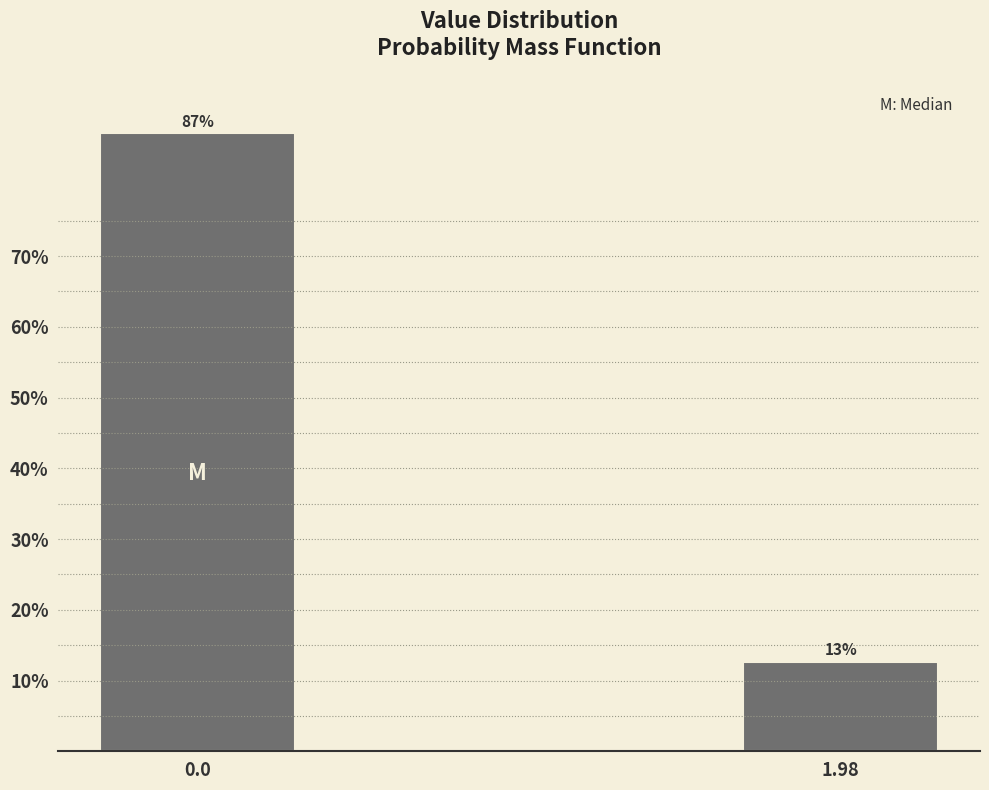

The chart shows a value of 152.0 at 0.0. True or false?

False